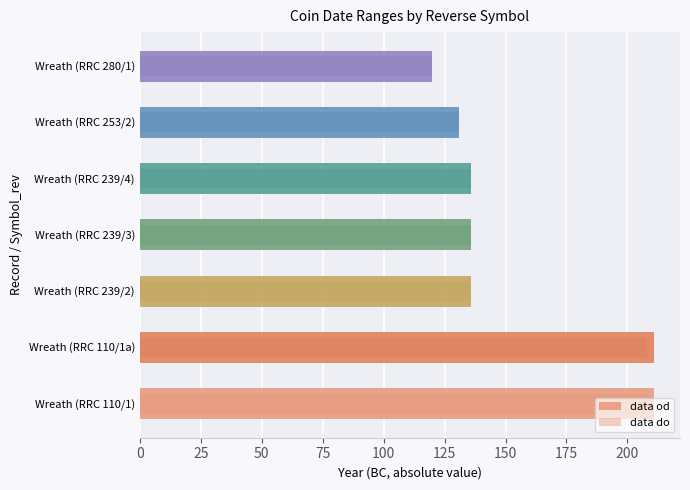

Reading left to right, extract all data points from this chart.

data od: 211	211	136	136	136	131	120
data do: 208	208	136	136	136	131	120